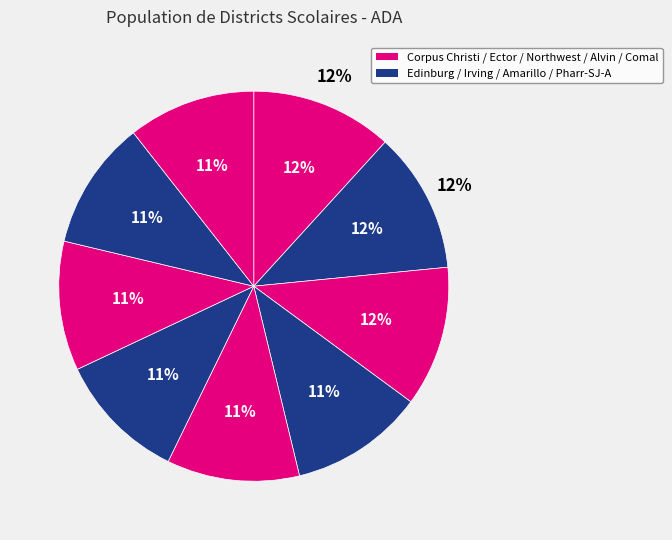

Between Amarillo ISD and Comal ISD, which is larger?

Amarillo ISD